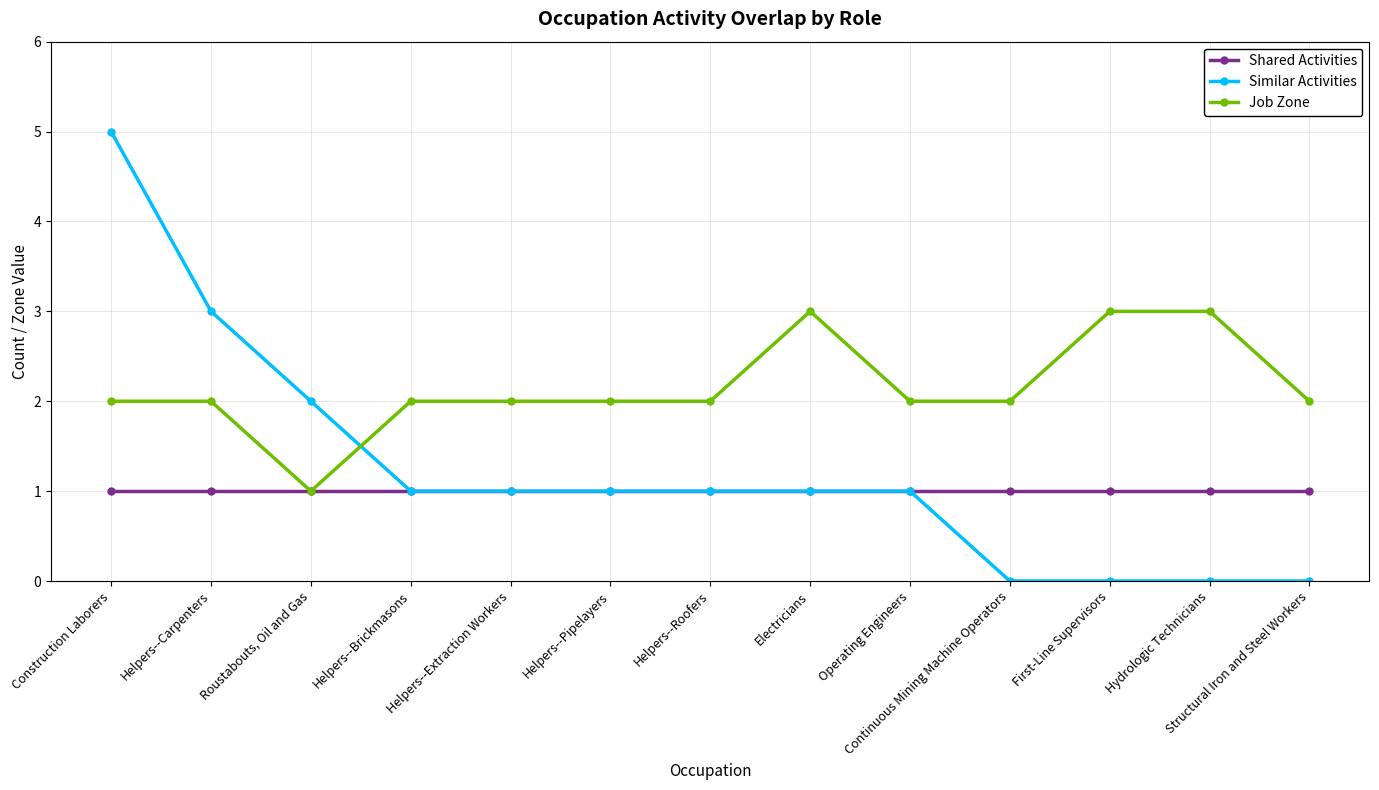

The Job Zone series shows 3 at Continuous Mining Machine Operators. True or false?

False